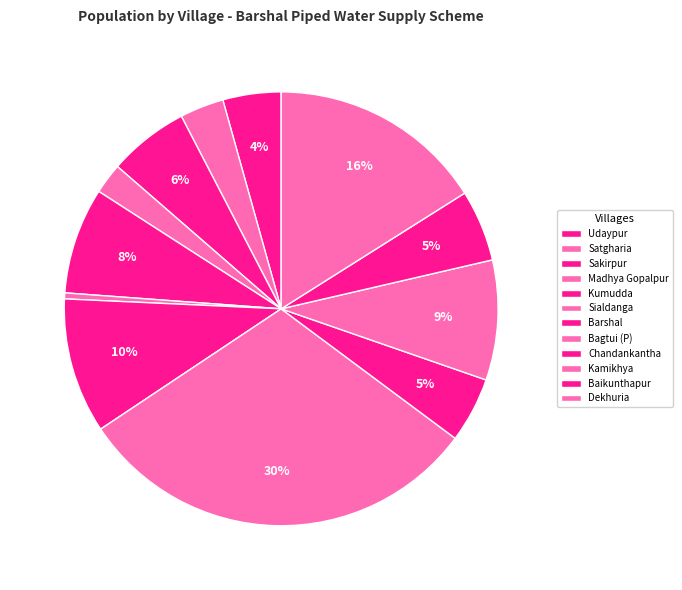

Which slice is the smallest?

Sialdanga